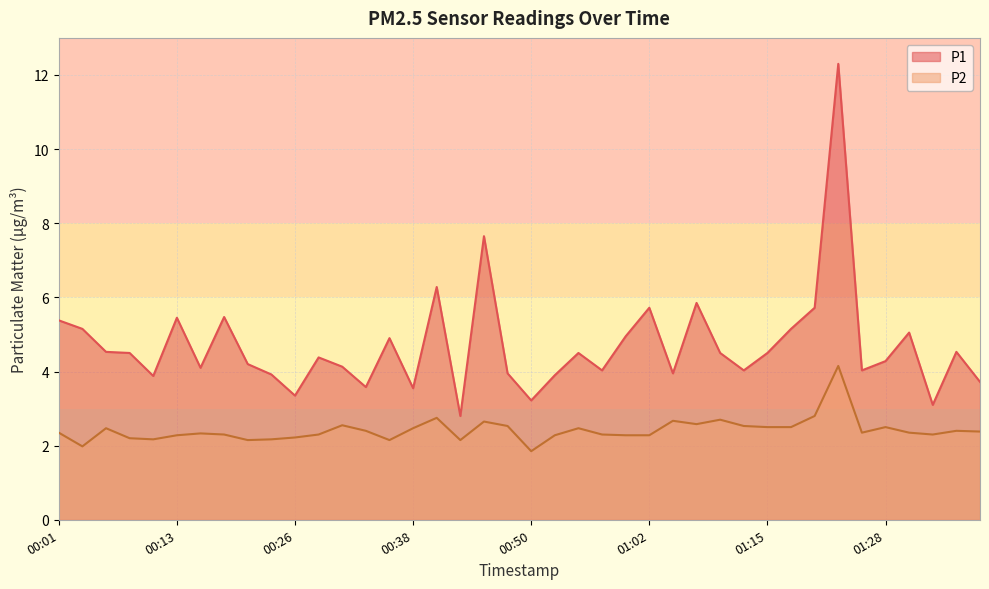

True or false: P1 and P2 intersect in this chart.

False